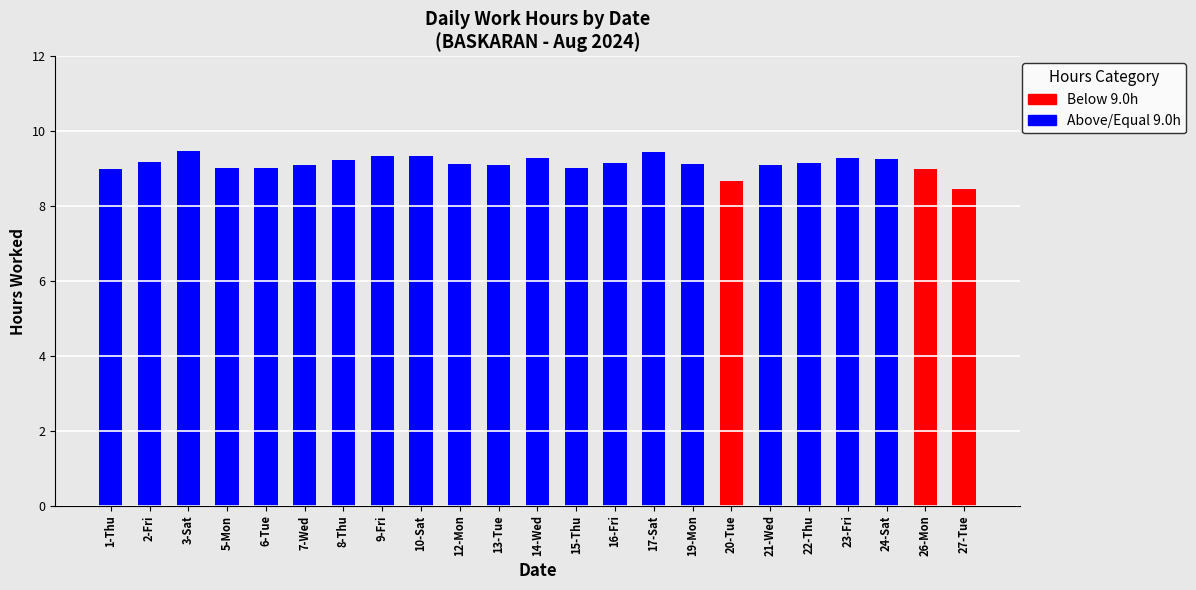

At which label does Above/Equal 9.0h reach its minimum?

20-Tue